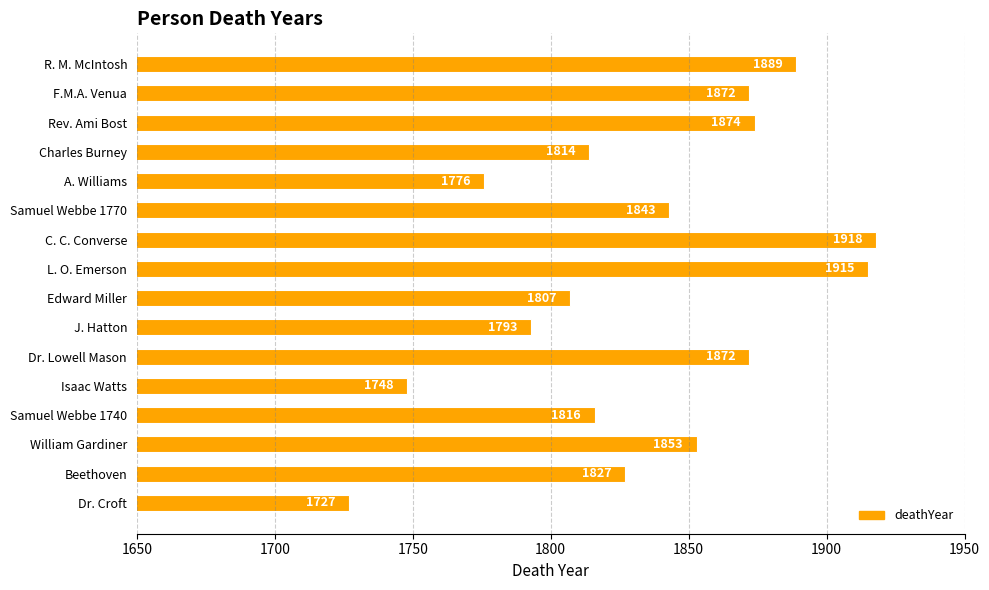

At which category does the chart reach its minimum across all series?

Dr. Croft